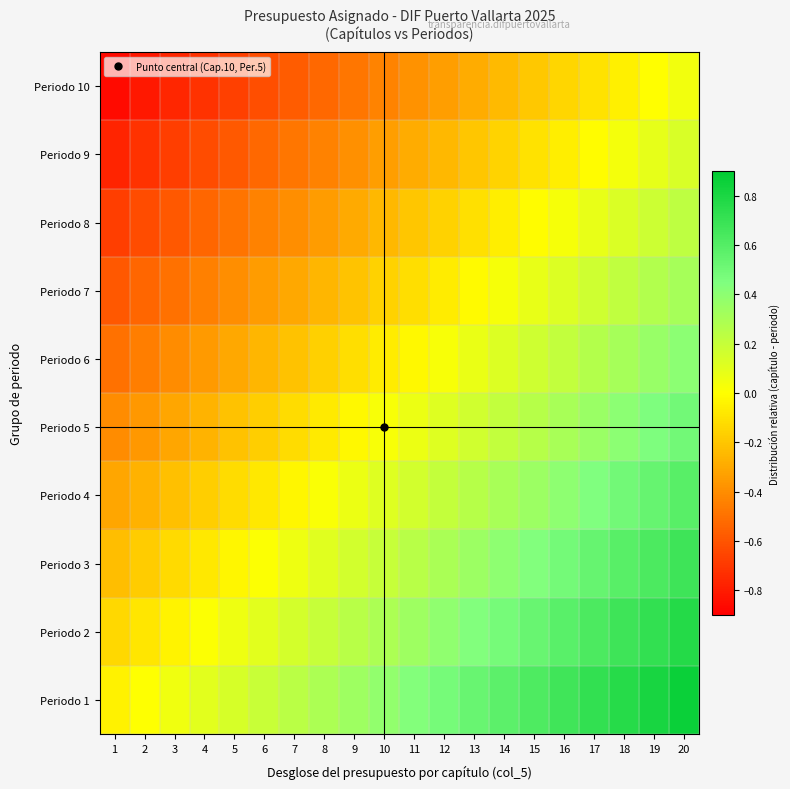

Reading left to right, transcribe all the data shown in this chart.

Periodo 1: 1=-0.0	2=0.0	3=0.1	4=0.1	5=0.1	6=0.2	7=0.2	8=0.3	9=0.3	10=0.4	11=0.4	12=0.5	13=0.5	14=0.6	15=0.6	16=0.7	17=0.7	18=0.8	19=0.8	20=0.9
Periodo 2: 1=-0.1	2=-0.1	3=-0.0	4=0.0	5=0.1	6=0.1	7=0.2	8=0.2	9=0.2	10=0.3	11=0.3	12=0.4	13=0.4	14=0.5	15=0.5	16=0.6	17=0.6	18=0.7	19=0.7	20=0.8
Periodo 3: 1=-0.2	2=-0.2	3=-0.1	4=-0.1	5=-0.0	6=0.0	7=0.1	8=0.1	9=0.2	10=0.2	11=0.3	12=0.3	13=0.3	14=0.4	15=0.4	16=0.5	17=0.5	18=0.6	19=0.6	20=0.7
Periodo 4: 1=-0.3	2=-0.3	3=-0.2	4=-0.2	5=-0.1	6=-0.1	7=-0.0	8=0.0	9=0.1	10=0.1	11=0.2	12=0.2	13=0.3	14=0.3	15=0.4	16=0.4	17=0.4	18=0.5	19=0.5	20=0.6
Periodo 5: 1=-0.4	2=-0.4	3=-0.3	4=-0.3	5=-0.2	6=-0.2	7=-0.1	8=-0.1	9=-0.0	10=0.0	11=0.1	12=0.1	13=0.2	14=0.2	15=0.3	16=0.3	17=0.4	18=0.4	19=0.5	20=0.5
Periodo 6: 1=-0.5	2=-0.5	3=-0.4	4=-0.4	5=-0.3	6=-0.3	7=-0.2	8=-0.2	9=-0.1	10=-0.1	11=-0.0	12=0.0	13=0.1	14=0.1	15=0.2	16=0.2	17=0.3	18=0.3	19=0.4	20=0.4
Periodo 7: 1=-0.6	2=-0.5	3=-0.5	4=-0.4	5=-0.4	6=-0.4	7=-0.3	8=-0.3	9=-0.2	10=-0.2	11=-0.1	12=-0.1	13=-0.0	14=0.0	15=0.1	16=0.1	17=0.2	18=0.2	19=0.3	20=0.3
Periodo 8: 1=-0.7	2=-0.6	3=-0.6	4=-0.5	5=-0.5	6=-0.4	7=-0.4	8=-0.3	9=-0.3	10=-0.3	11=-0.2	12=-0.2	13=-0.1	14=-0.1	15=-0.0	16=0.0	17=0.1	18=0.1	19=0.2	20=0.2
Periodo 9: 1=-0.8	2=-0.7	3=-0.7	4=-0.6	5=-0.6	6=-0.5	7=-0.5	8=-0.4	9=-0.4	10=-0.3	11=-0.3	12=-0.2	13=-0.2	14=-0.2	15=-0.1	16=-0.1	17=-0.0	18=0.0	19=0.1	20=0.1
Periodo 10: 1=-0.9	2=-0.8	3=-0.8	4=-0.7	5=-0.7	6=-0.6	7=-0.6	8=-0.5	9=-0.5	10=-0.4	11=-0.4	12=-0.3	13=-0.3	14=-0.2	15=-0.2	16=-0.1	17=-0.1	18=-0.1	19=-0.0	20=0.0